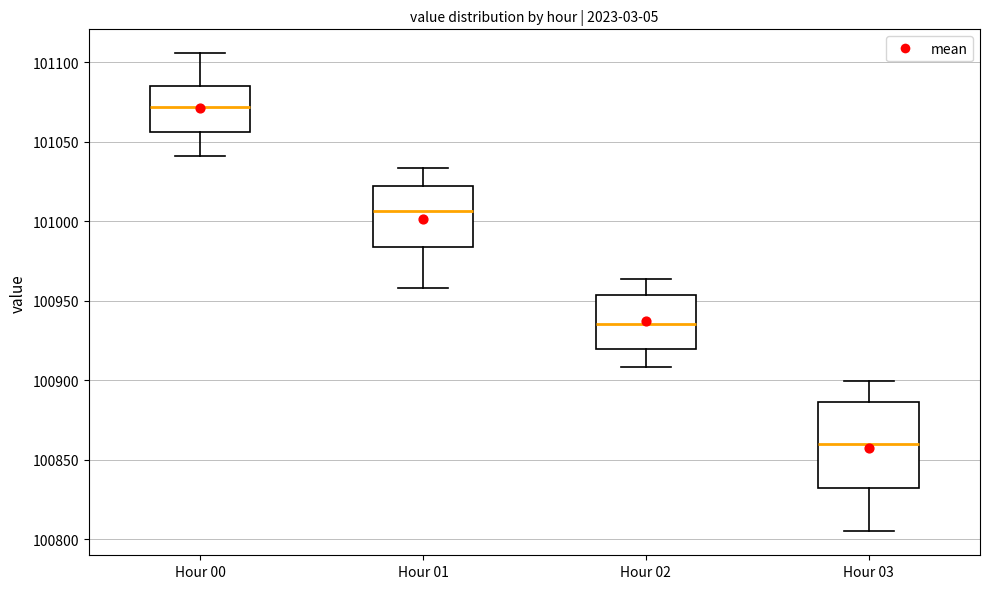

Where does the upper whisker of the box for Hour 00 end on the y-axis? The values are not printed on the chart, so give them approximately, as read against the axis.

101105